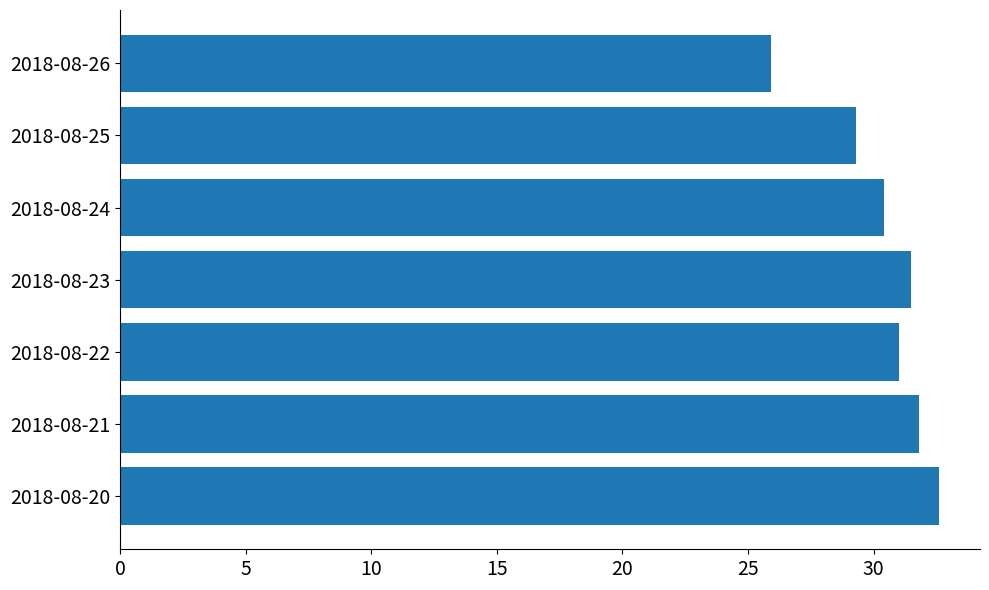

Reading bottom to top, extract all data points from this chart.

2018-08-20=32.6	2018-08-21=31.8	2018-08-22=31.0	2018-08-23=31.5	2018-08-24=30.4	2018-08-25=29.3	2018-08-26=25.9